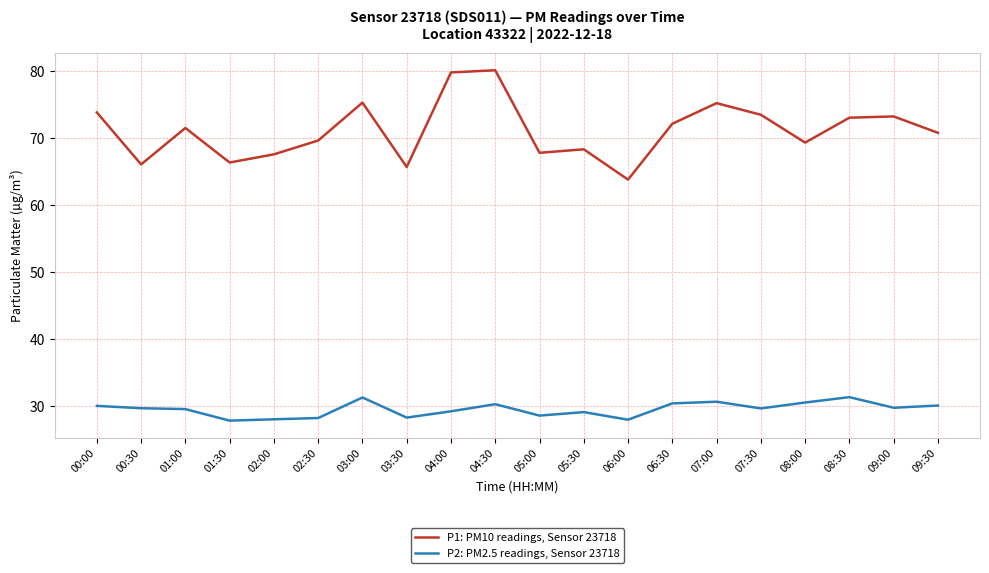

Where is the first local minimum for P1: PM10 readings, Sensor 23718?

00:30